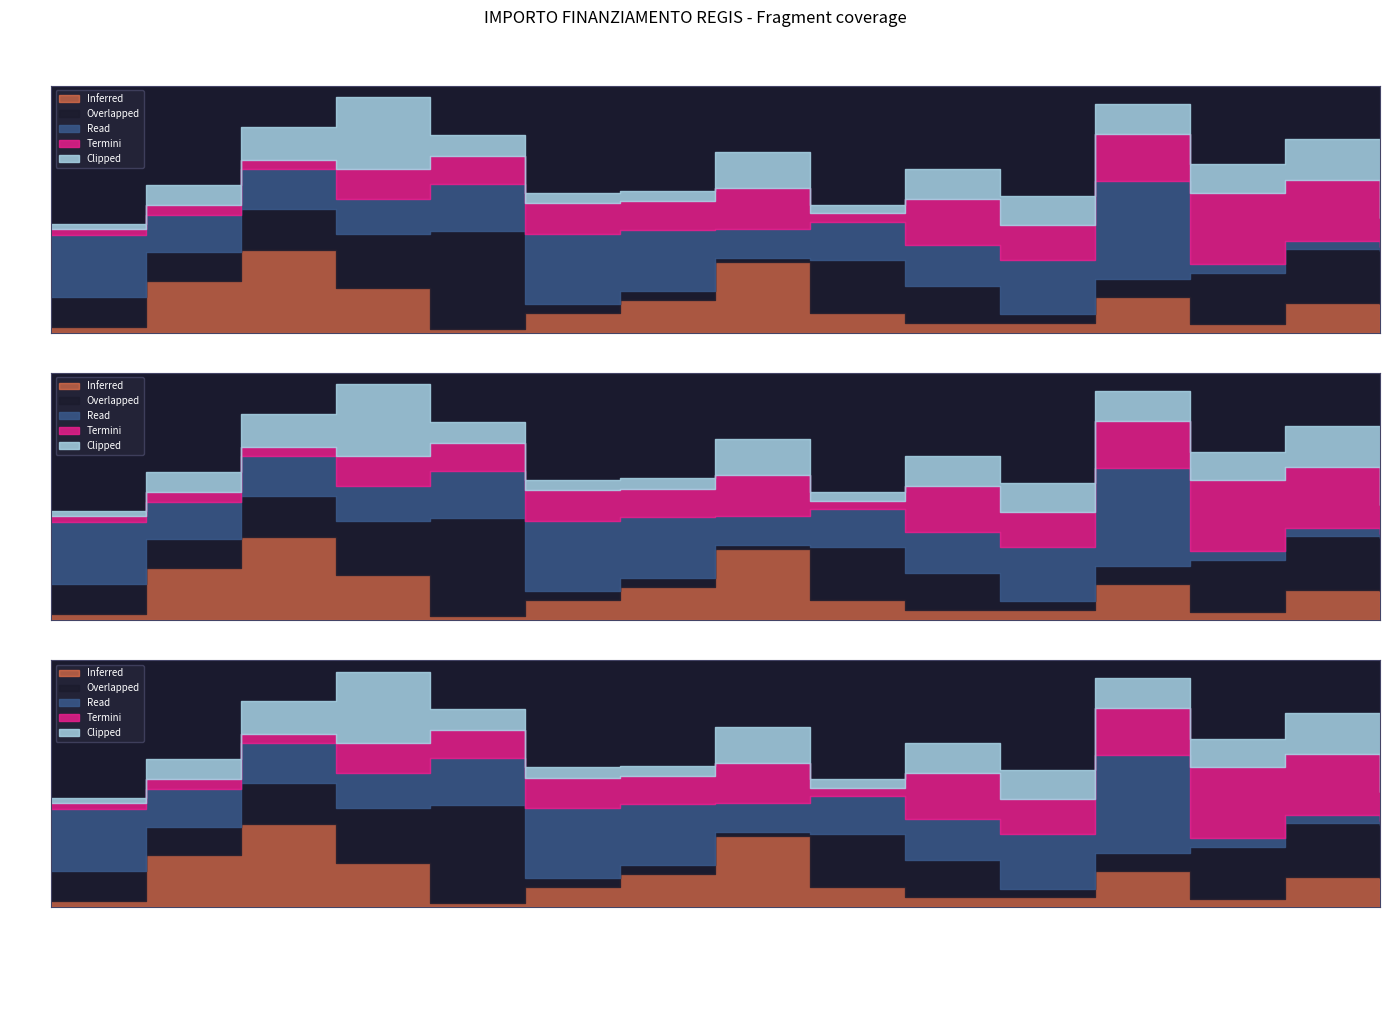

Does the chart display data point markers on the line(s)?

No